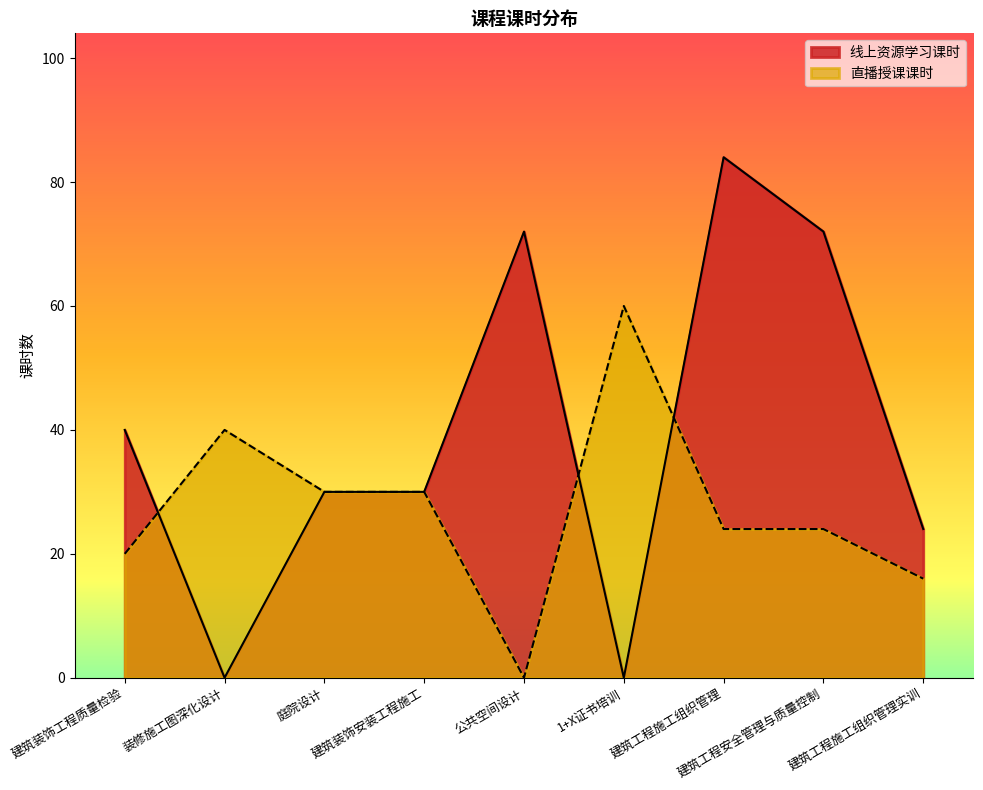

What are all the series names shown in the legend?

线上资源学习课时, 直播授课课时